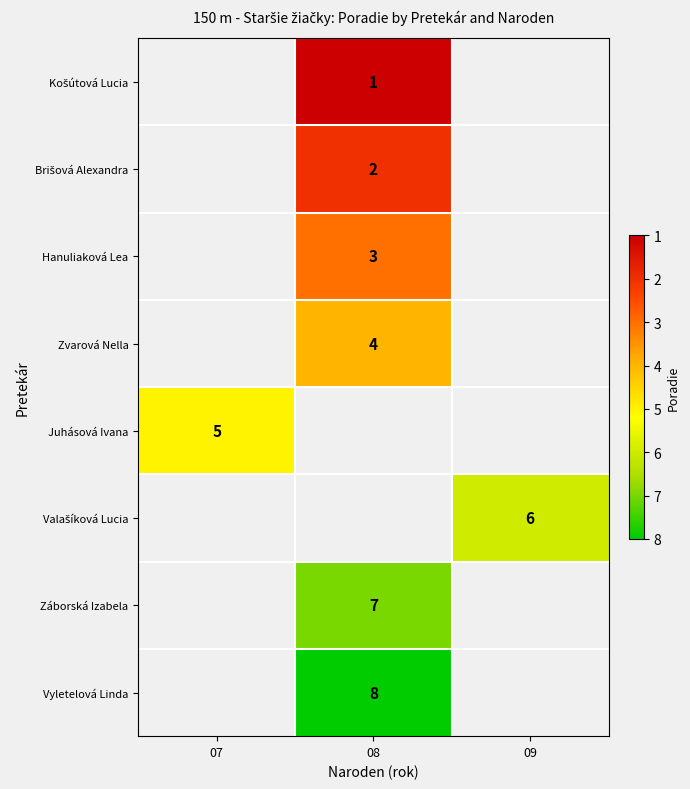

What is the maximum value shown in the chart?

8.0